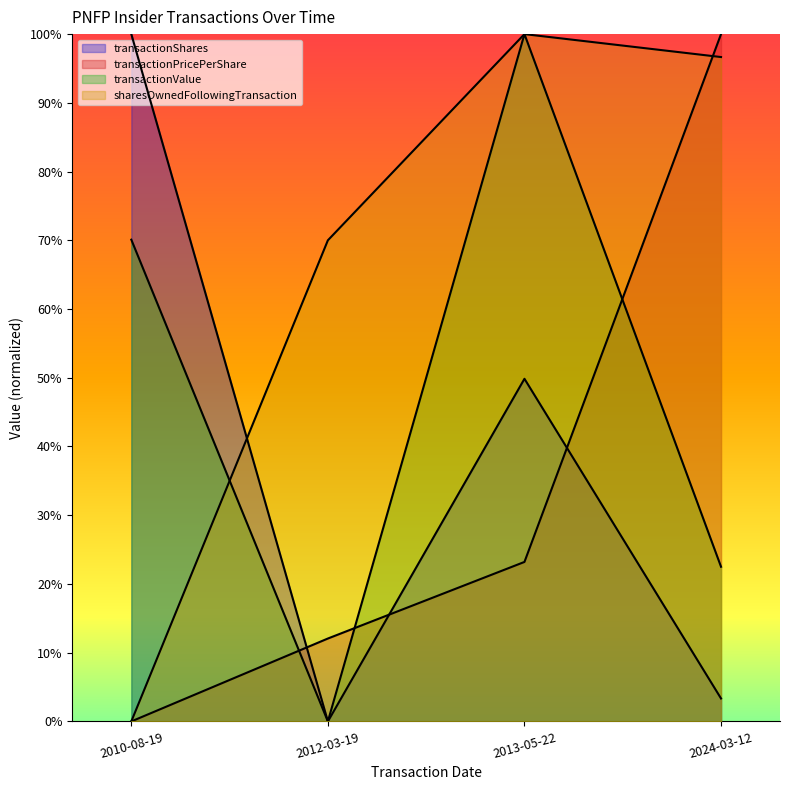

Between 2013-05-22 and 2024-03-12, which series saw the biggest shift?

transactionValue